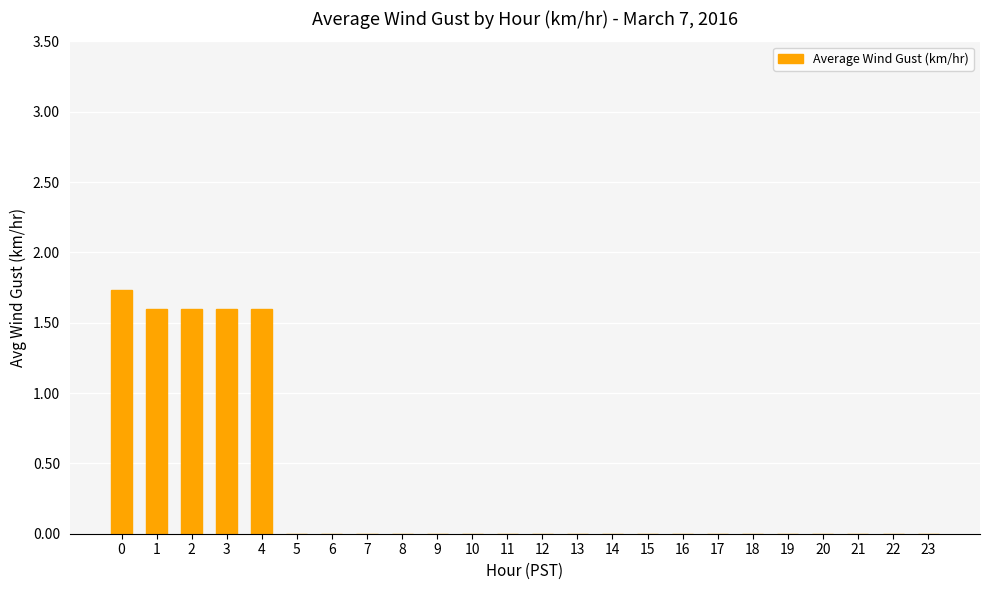

Reading left to right, list all the values displayed in this chart.

0=1.7	1=1.6	2=1.6	3=1.6	4=1.6	5=0.0	6=0.0	7=0.0	8=0.0	9=0.0	10=0.0	11=0.0	12=0.0	13=0.0	14=0.0	15=0.0	16=0.0	17=0.0	18=0.0	19=0.0	20=0.0	21=0.0	22=0.0	23=0.0